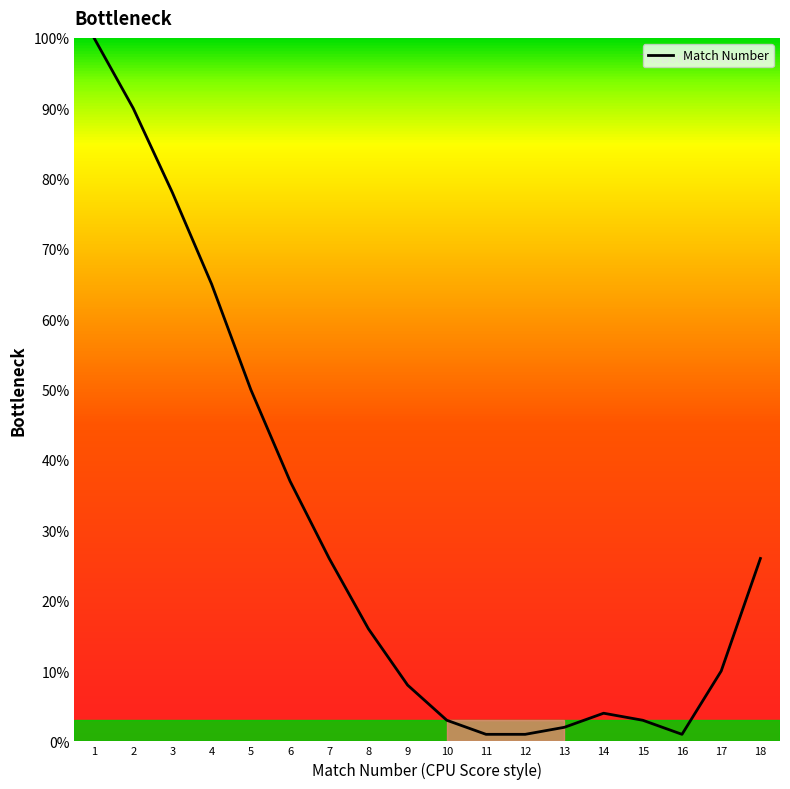

How many interior local peaks (higher than both neighbors) does the data have?

1